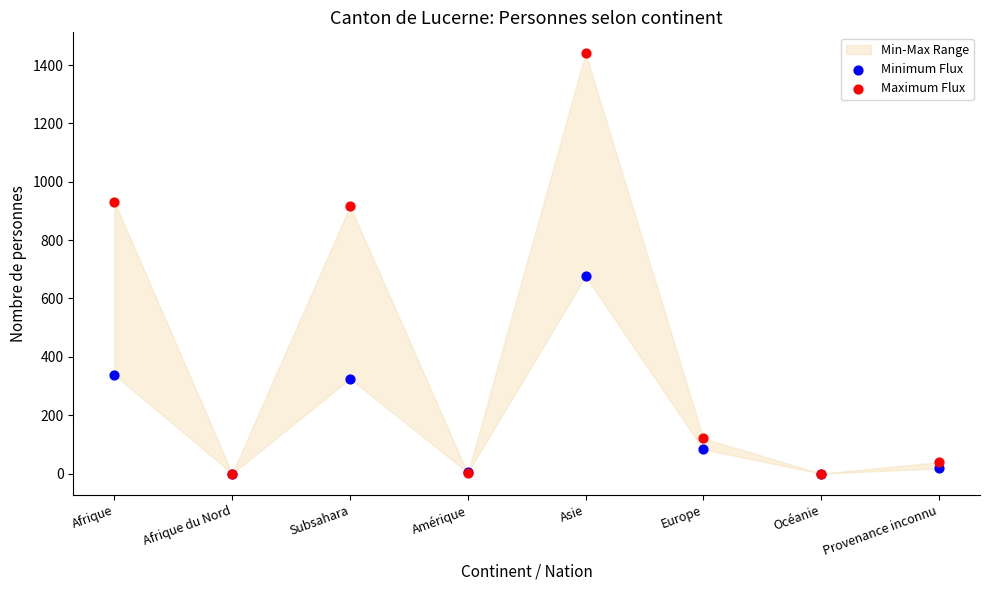

In the Maximum Flux series, what Y value is closest to 720?

916